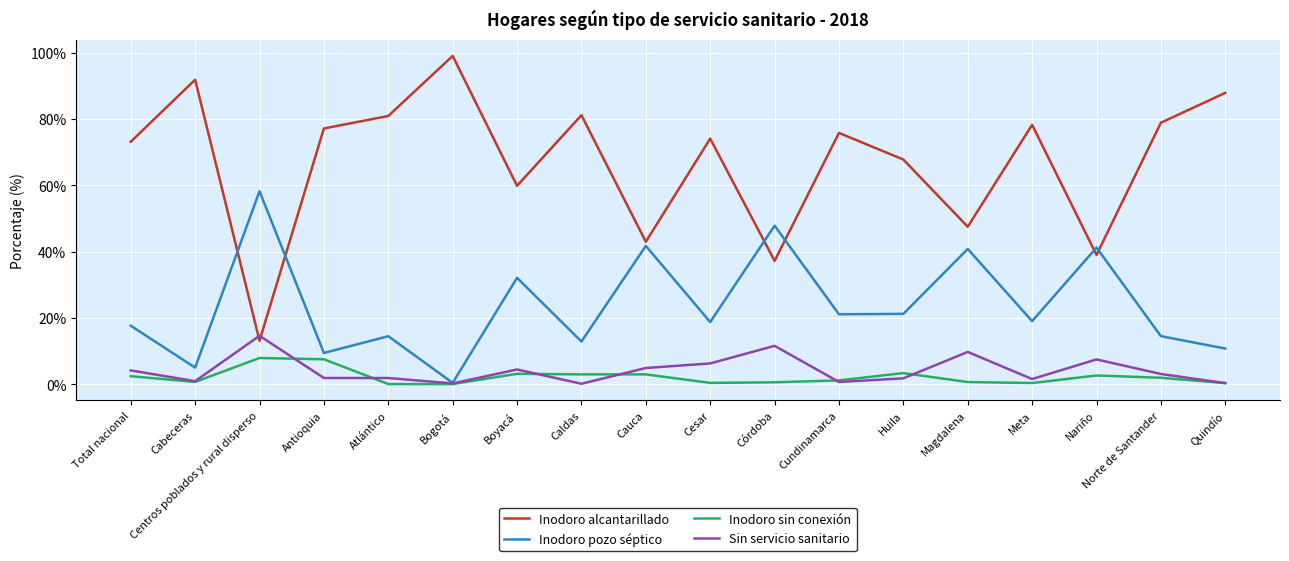

Which series has the largest total across all categories?

Inodoro alcantarillado